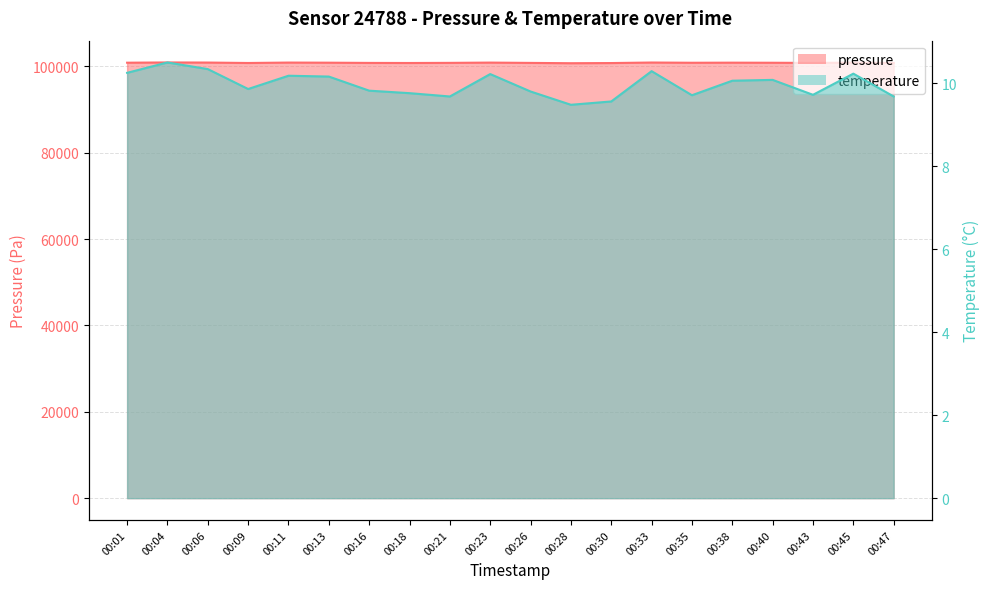

What is the value of the temperature point at the 14th from the left?

10.3